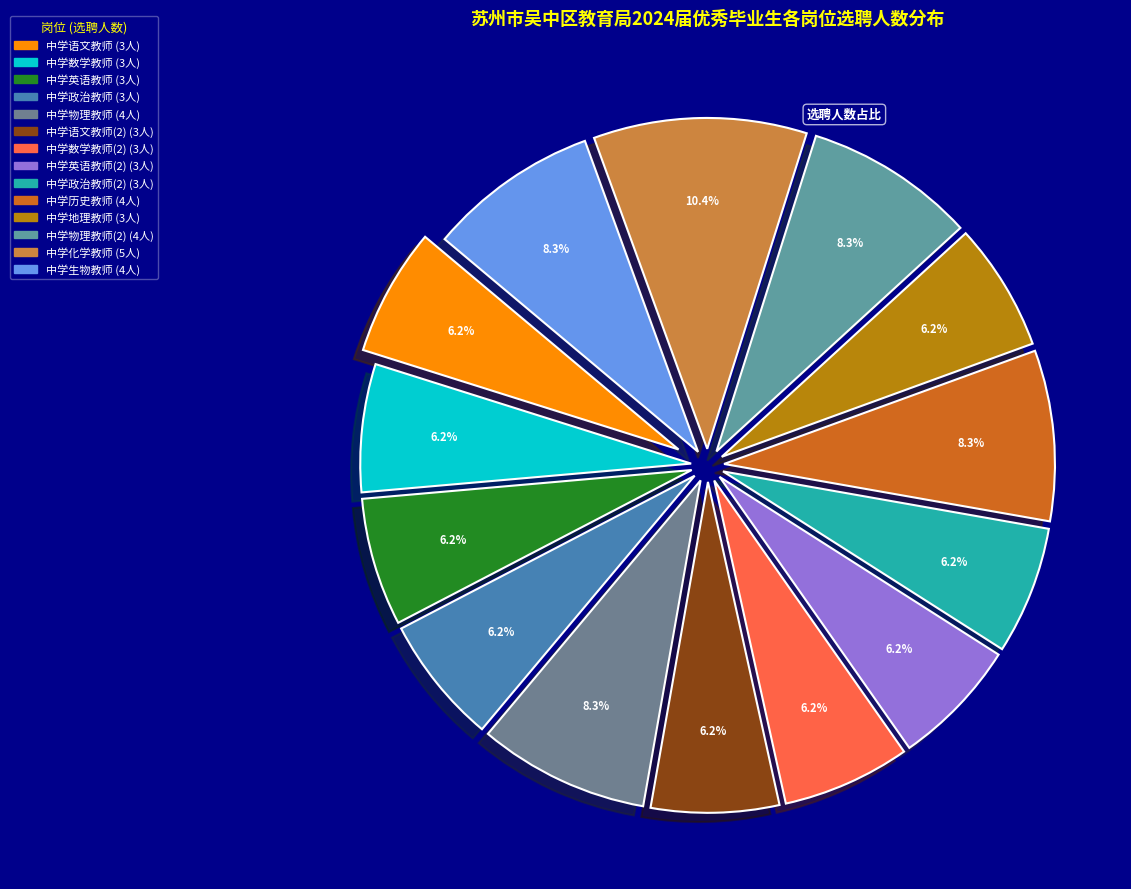

Count the number of slices in the pie.

14